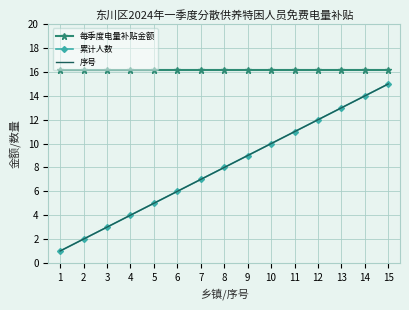

Rank the series by their maximum value, from highest to lowest.

每季度电量补贴金额, 累计人数, 序号